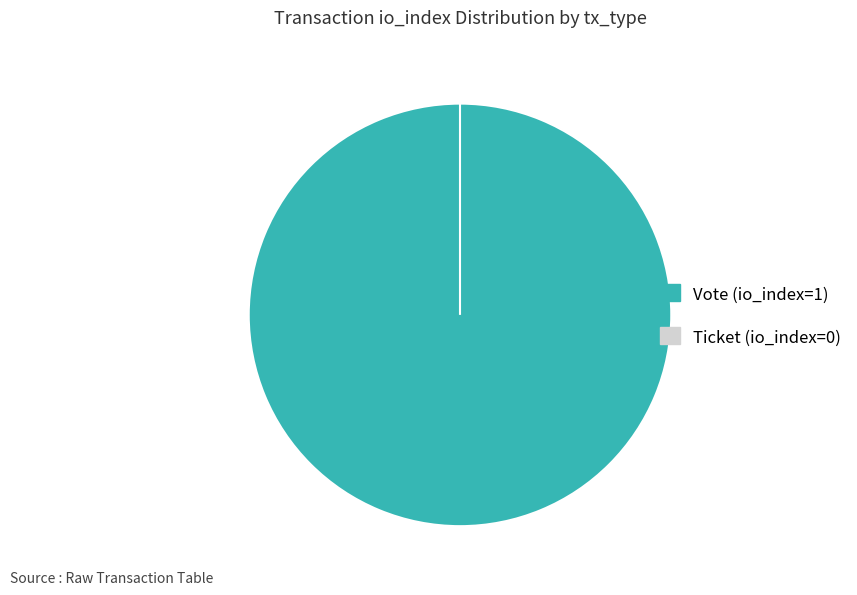

What percentage is the Vote (io_index=1) slice, to the nearest percent?

100%